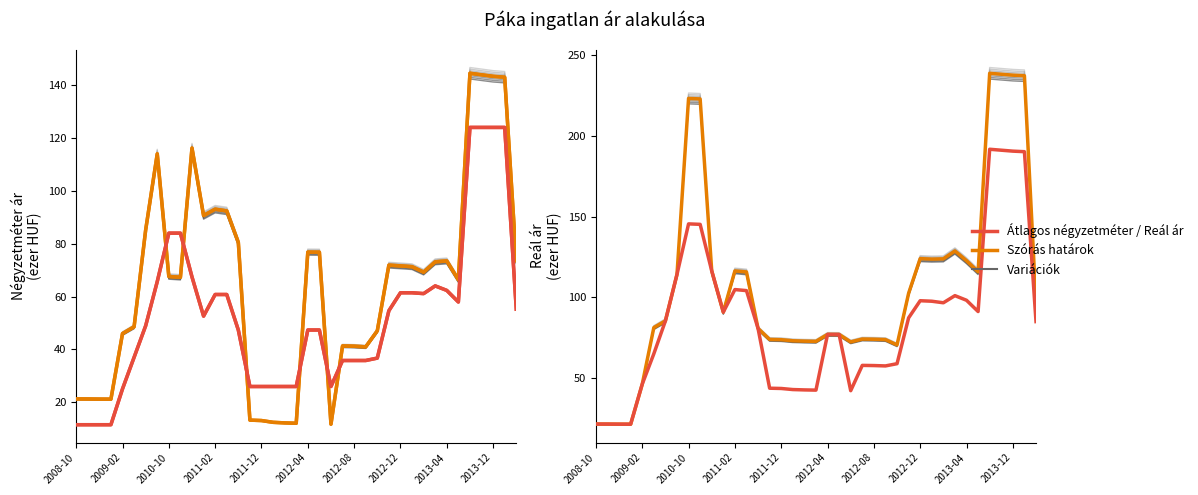

What is the sum of all Szórás alsó határ values?

2532.2